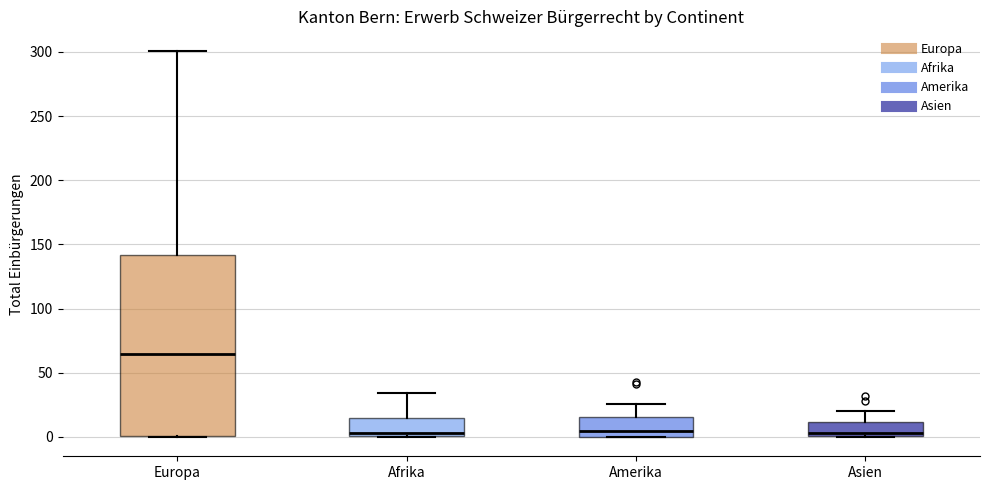

Reading left to right, read every box against the y-axis: the position of its median line, the range the box covers, and the ends of its whiskers. The values are not printed on the chart, so give them approximately, as read against the axis.

Europa: median 65, box 0 to 140, whiskers 0 to 300
Afrika: median 5, box 0 to 15, whiskers 0 to 35
Amerika: median 5, box 0 to 15, whiskers 0 to 25
Asien: median 5, box 0 to 10, whiskers 0 to 20